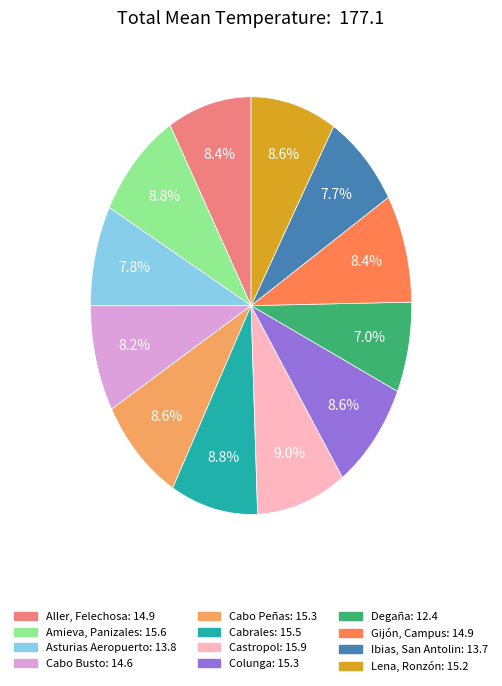

To the nearest percent, what portion does Lena, Ronzón represent?

9%